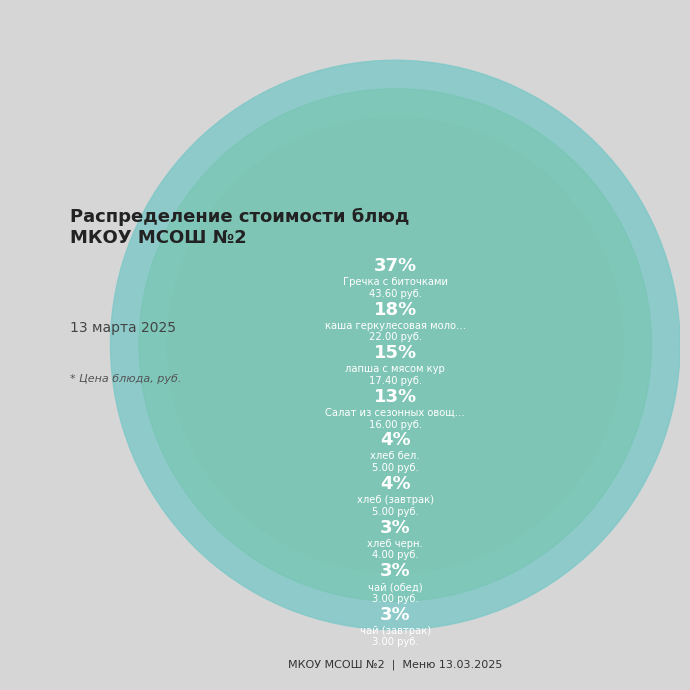

How many slices are in this pie chart?

9